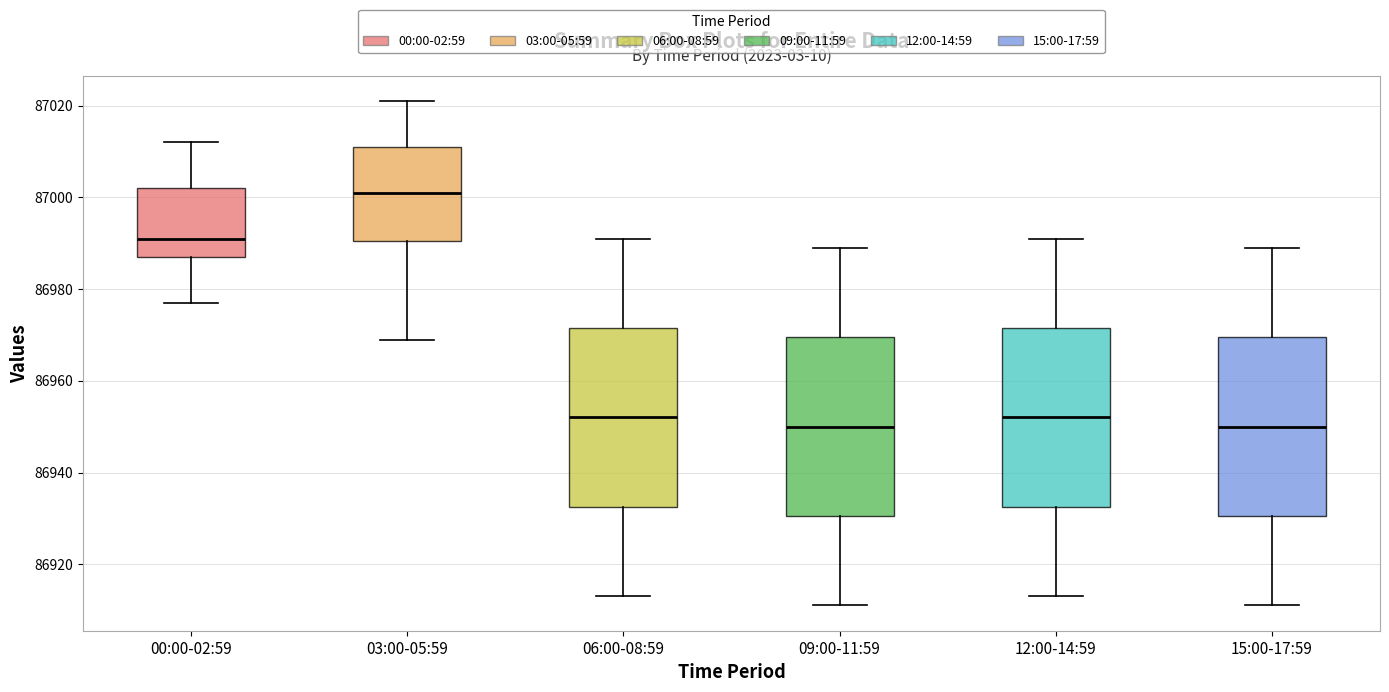

Reading left to right, read every box against the y-axis: the position of its median line, the range the box covers, and the ends of its whiskers. The values are not printed on the chart, so give them approximately, as read against the axis.

00:00-02:59: median 86992, box 86988 to 87002, whiskers 86978 to 87012
03:00-05:59: median 87002, box 86990 to 87012, whiskers 86970 to 87022
06:00-08:59: median 86952, box 86932 to 86972, whiskers 86914 to 86992
09:00-11:59: median 86950, box 86930 to 86970, whiskers 86912 to 86990
12:00-14:59: median 86952, box 86932 to 86972, whiskers 86914 to 86992
15:00-17:59: median 86950, box 86930 to 86970, whiskers 86912 to 86990